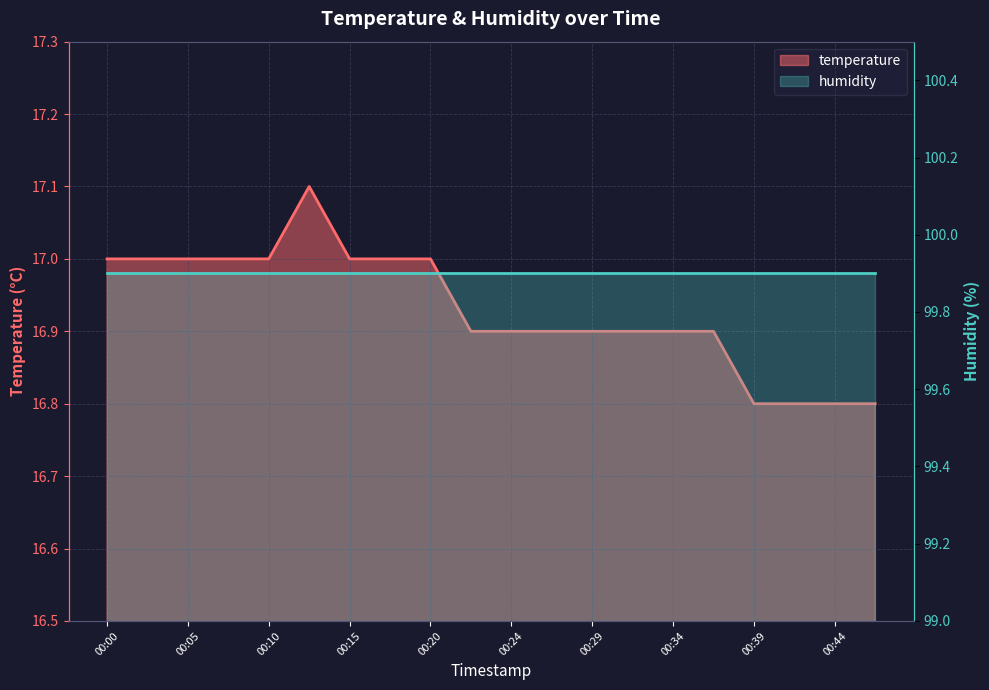

How many points are higher than both their immediate neighbors (excluding endpoints)?

1